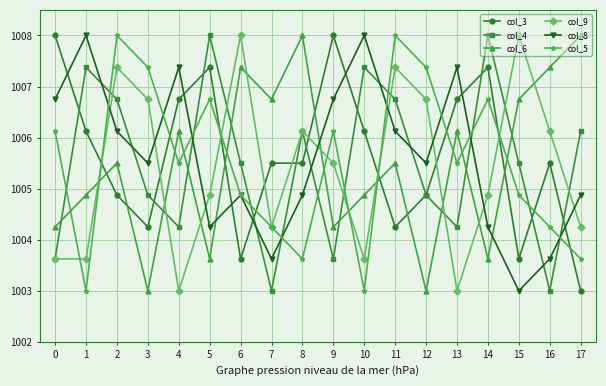

How many data points does each series have?

18